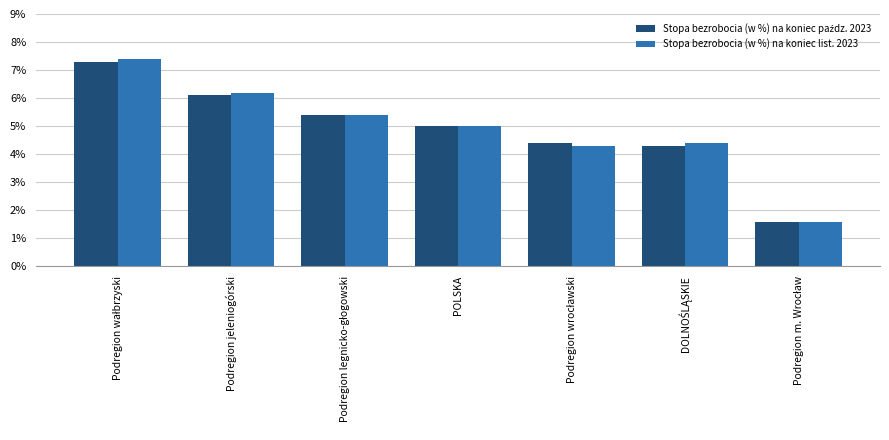

The Stopa bezrobocia (w %) na koniec list. 2023 series shows 6.2 at Podregion jeleniogórski. True or false?

True